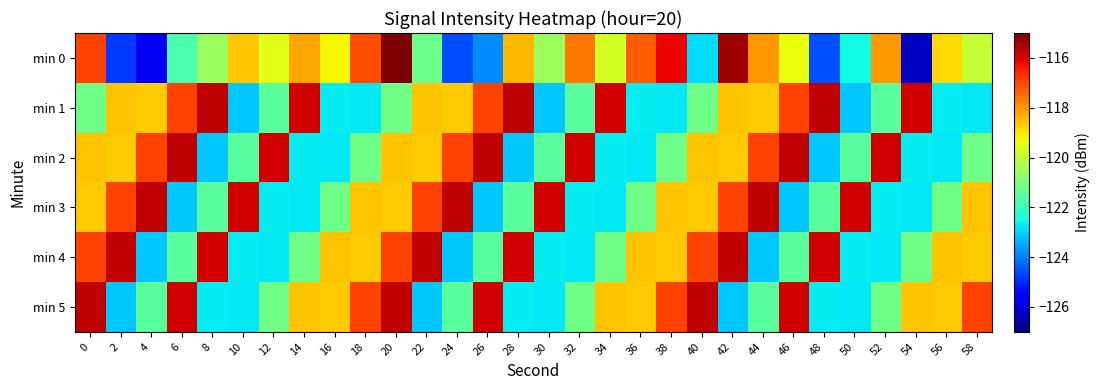

What is the difference between the highest and lowest values at 2?

9.2